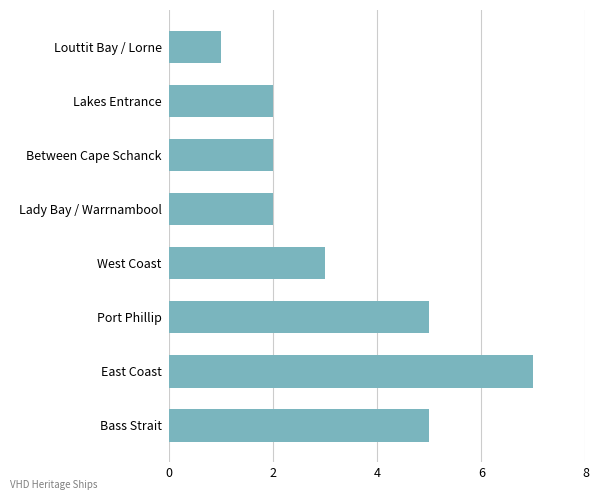

Count the values in the range 2 to 5.

6